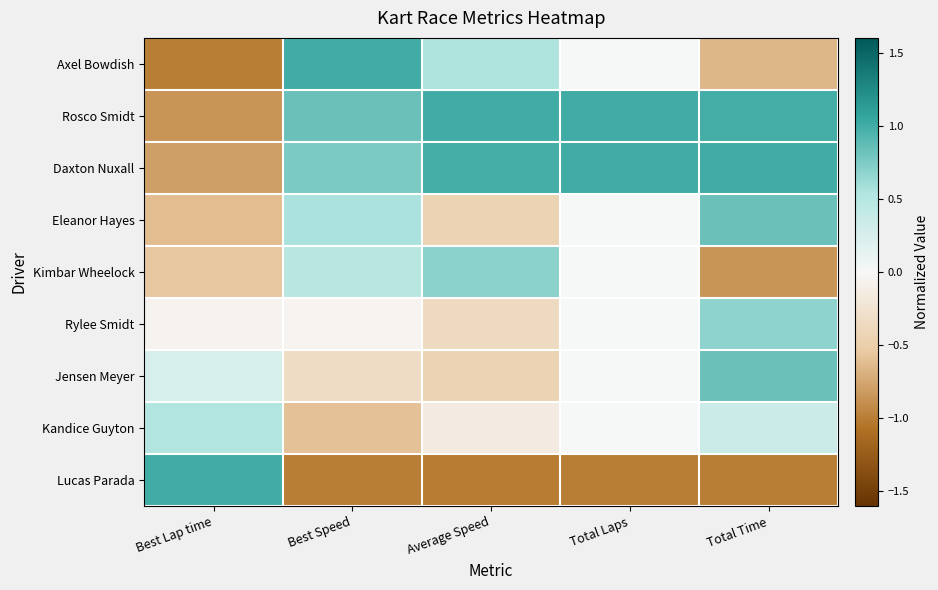

What is the difference between the highest and lowest values at Best Lap time?

2.0